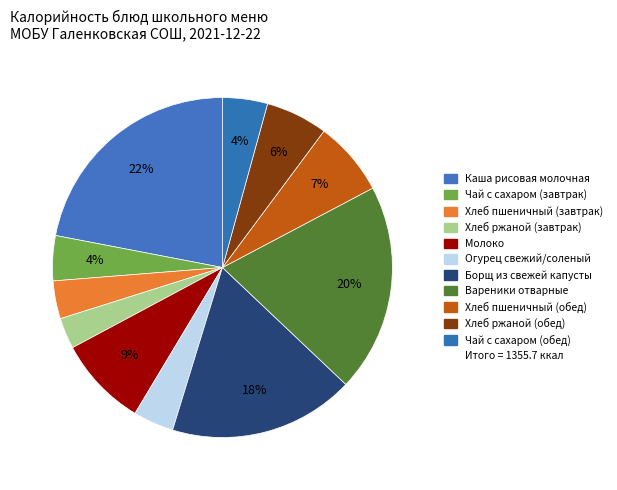

Is there any slice that represents more than half of the pie?

No